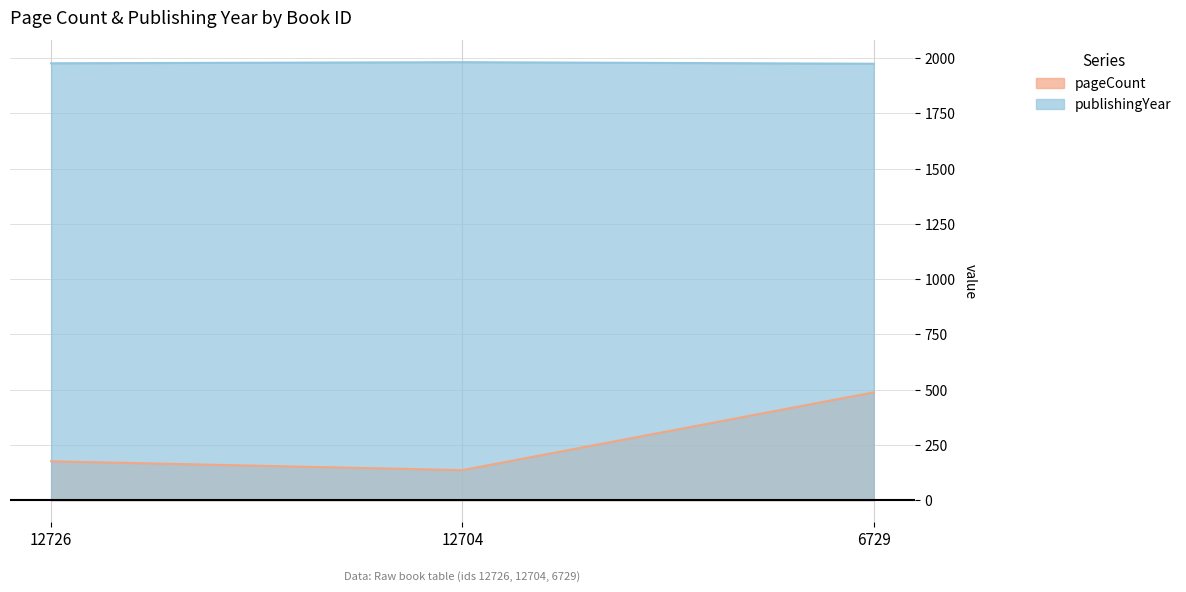

List the labels in order of publishingYear value, smallest first.

6729, 12726, 12704